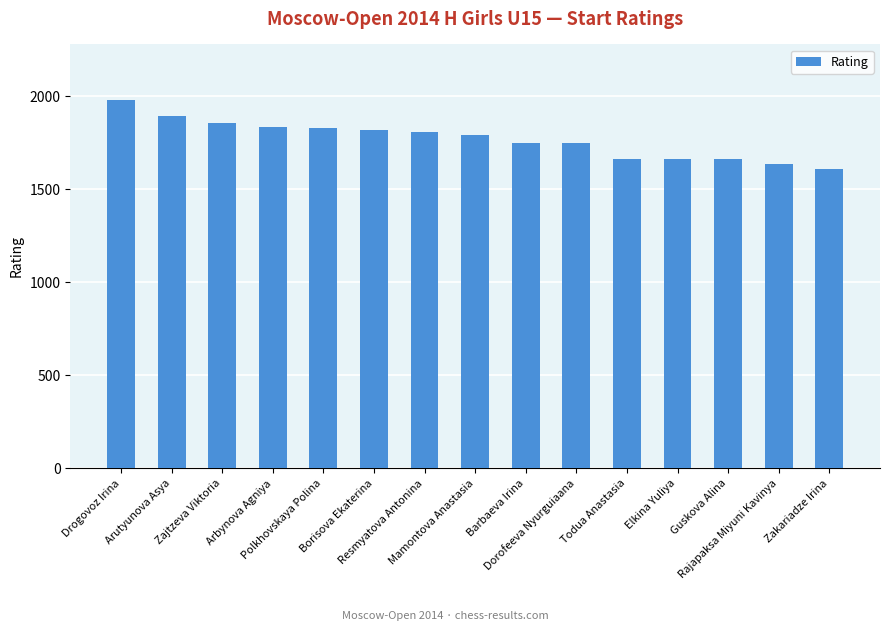

What is the label of the 10th bar from the right?

Borisova Ekaterina